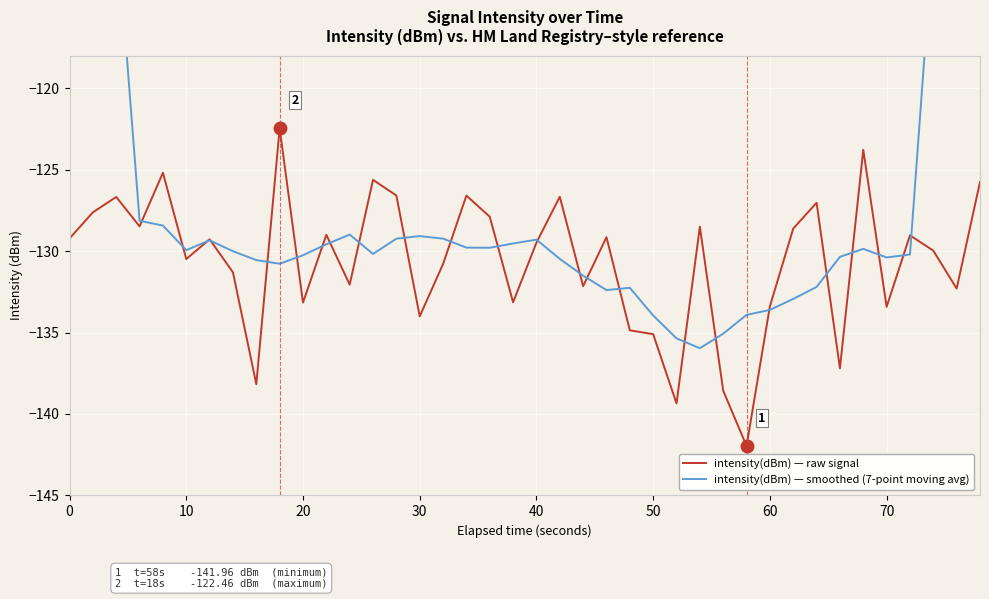

What is the highest value of the intensity(dBm) — raw signal series?

-122.5